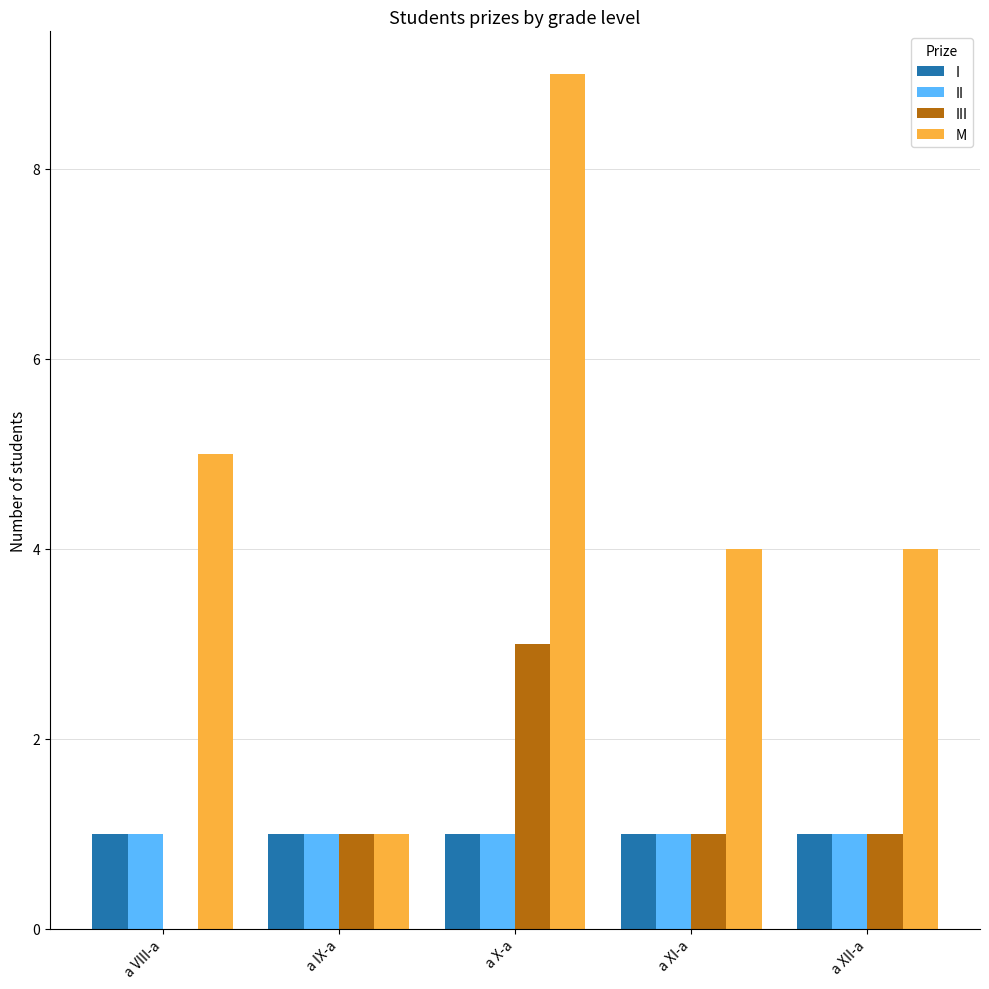

How many positive values does the III series have?

4